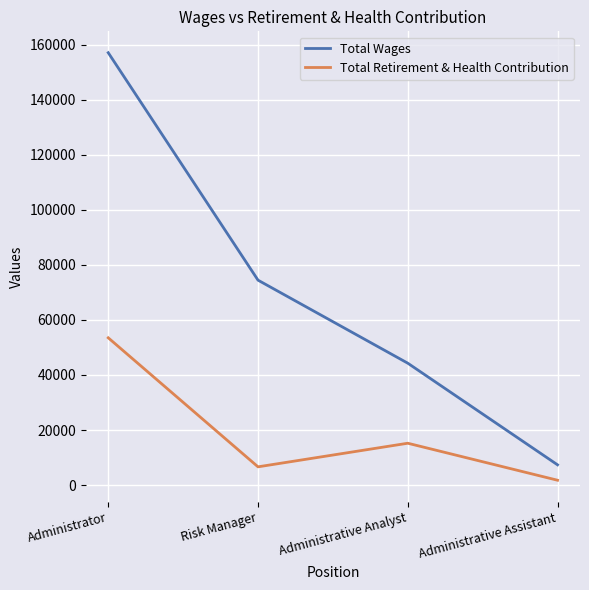

What is the difference between the second highest and second lowest values in the Total Retirement & Health Contribution series?

8570